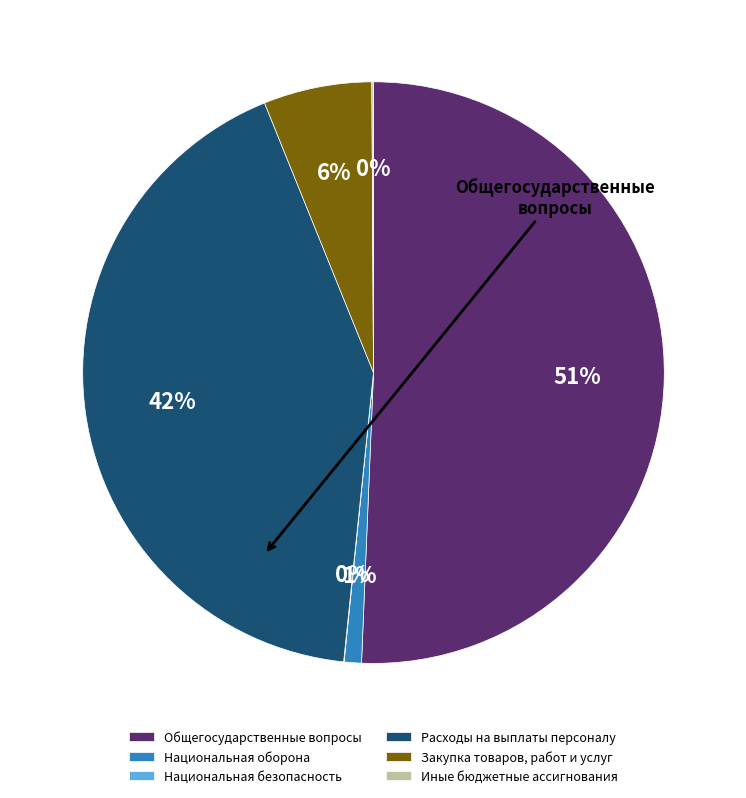

To the nearest percent, what is the average slice percentage?

17%